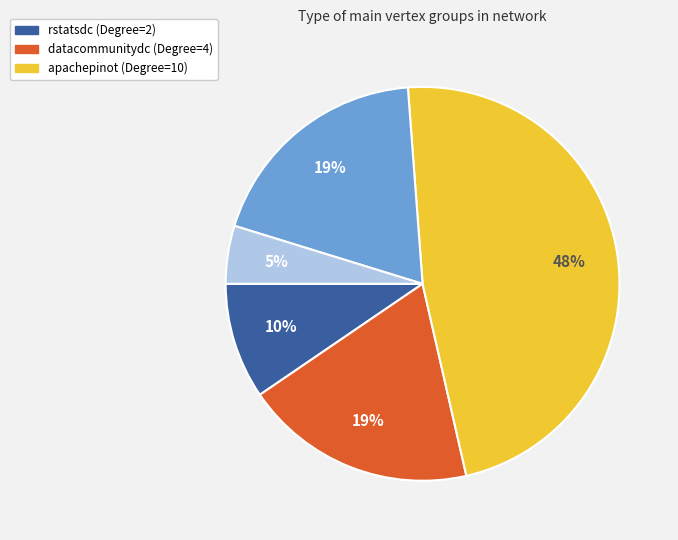

Is there a majority slice in this chart?

No